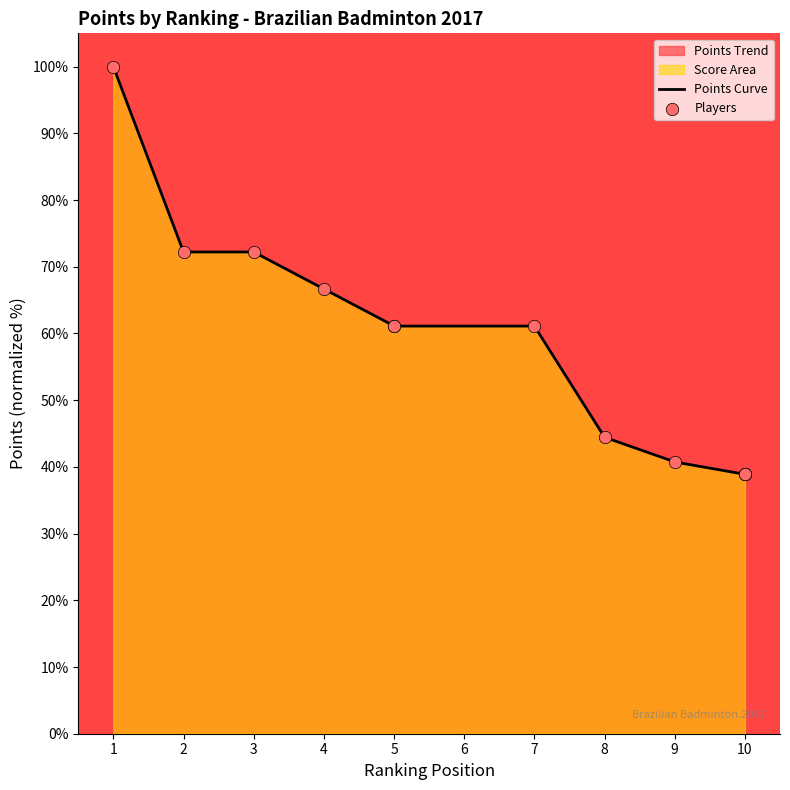

Approximately how many times larger is the value at 3 compared to 5?

1.2